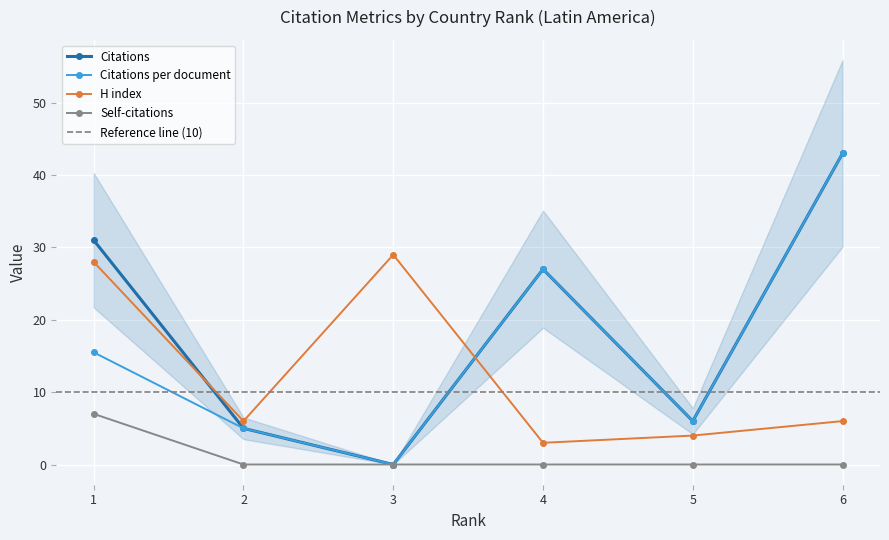

What is the value of the Citations per document point at the 5th from the left?

6.0